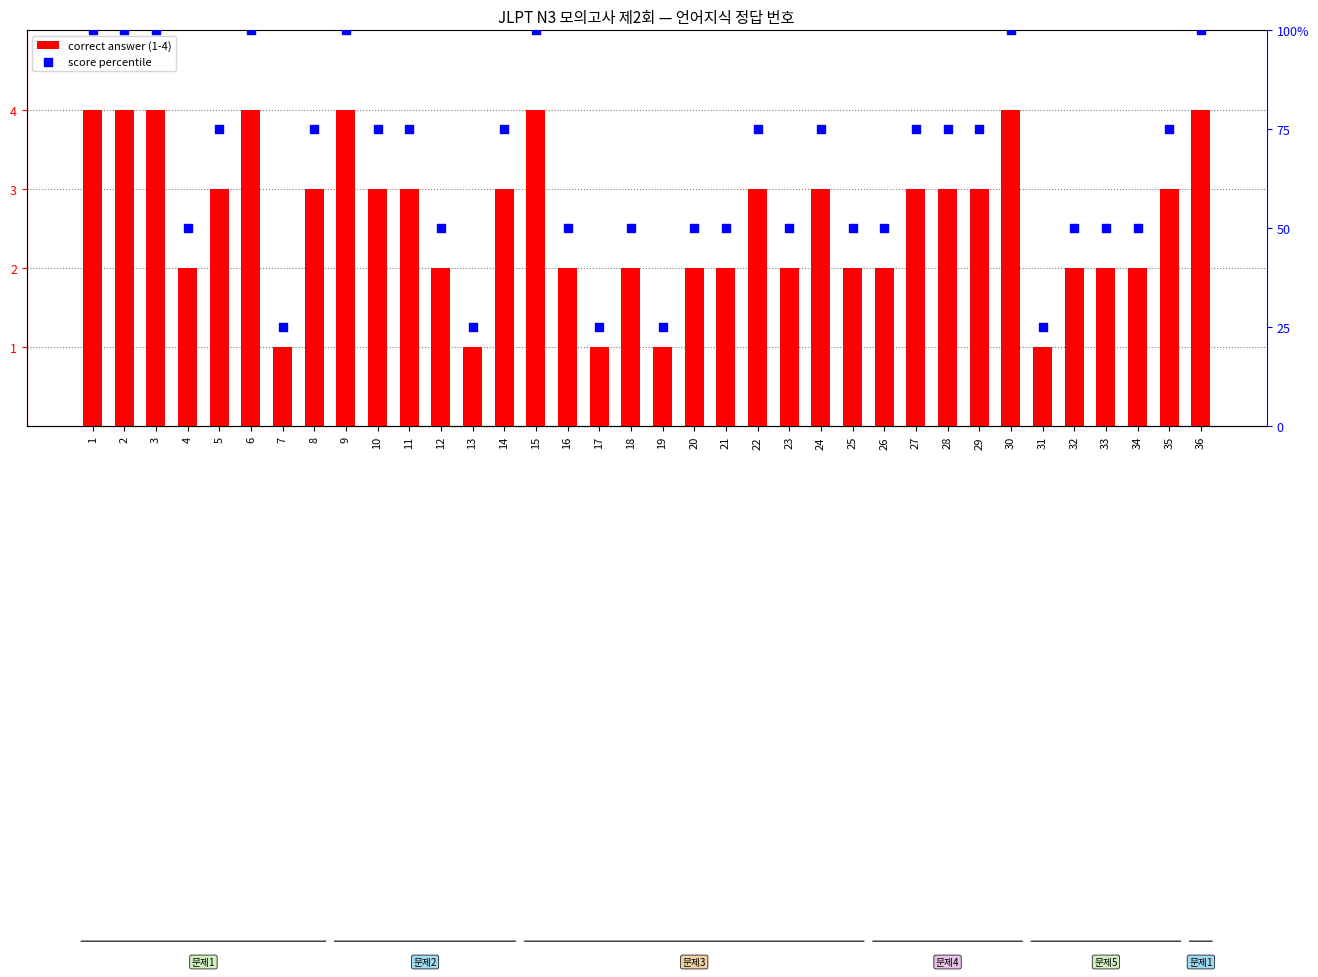

Which series reaches the maximum Y coordinate?

score